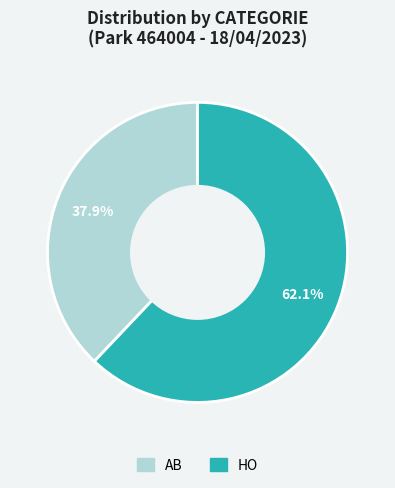

To the nearest percent, what is the difference between the HO and AB slice percentages?

24%